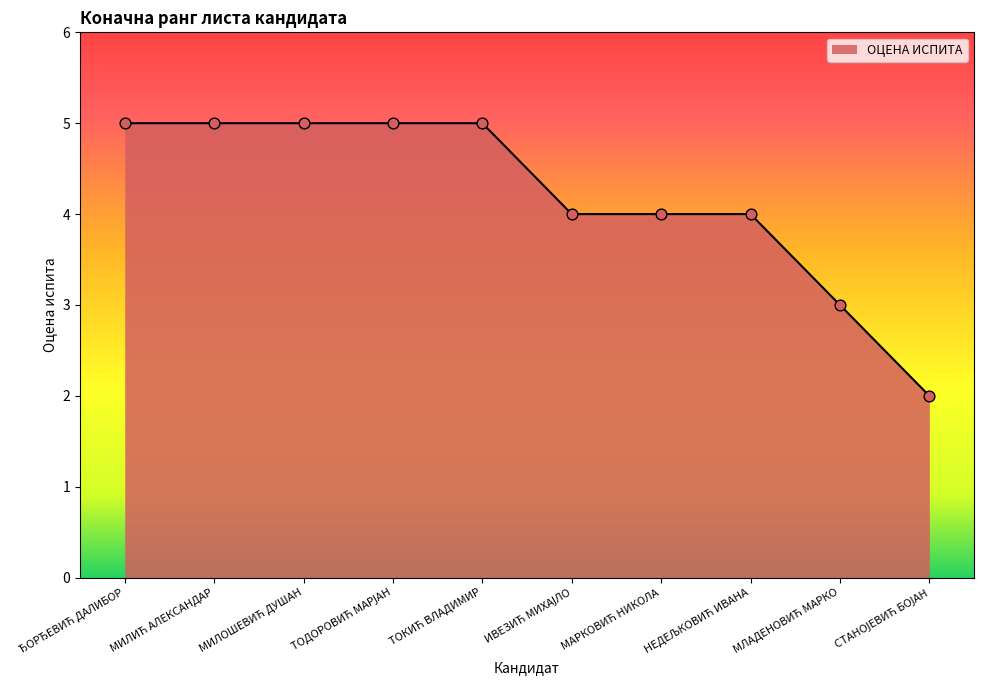

What is the greatest value displayed?

5